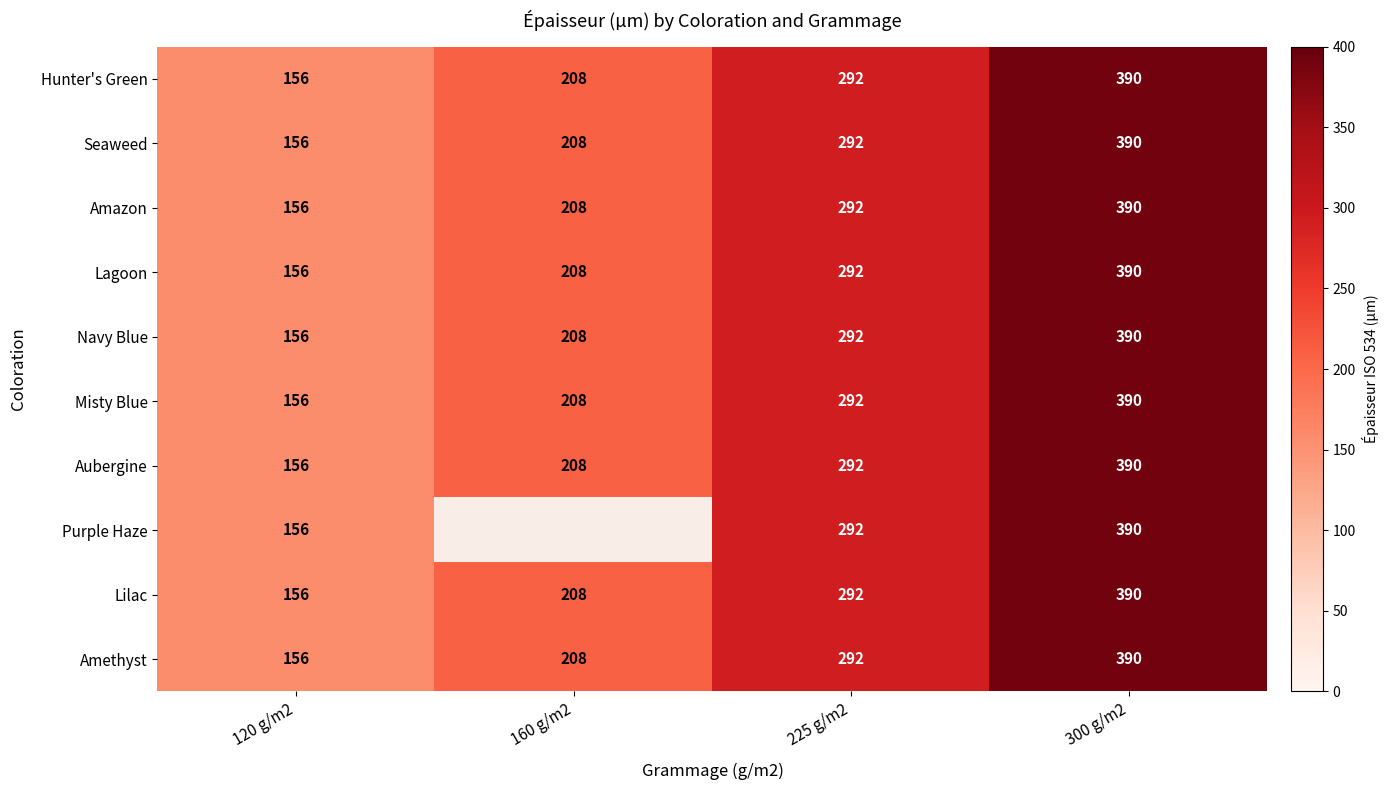

Count the number of data series in this chart.

10